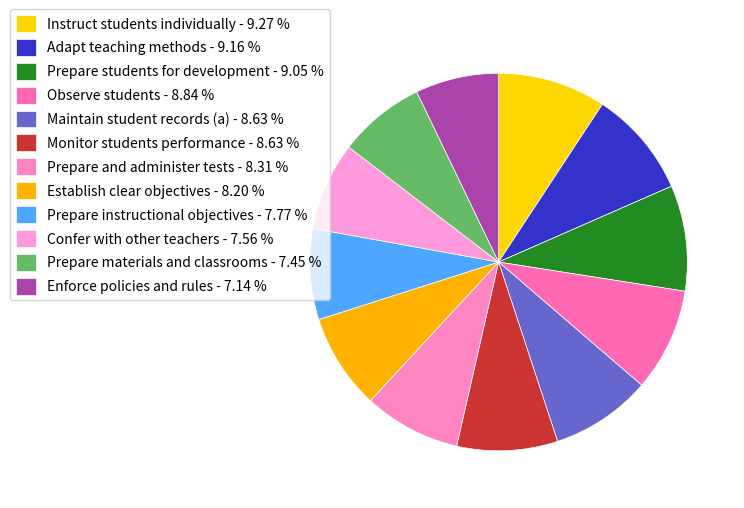

The Prepare instructional objectives slice represents 22% of the pie. True or false?

False